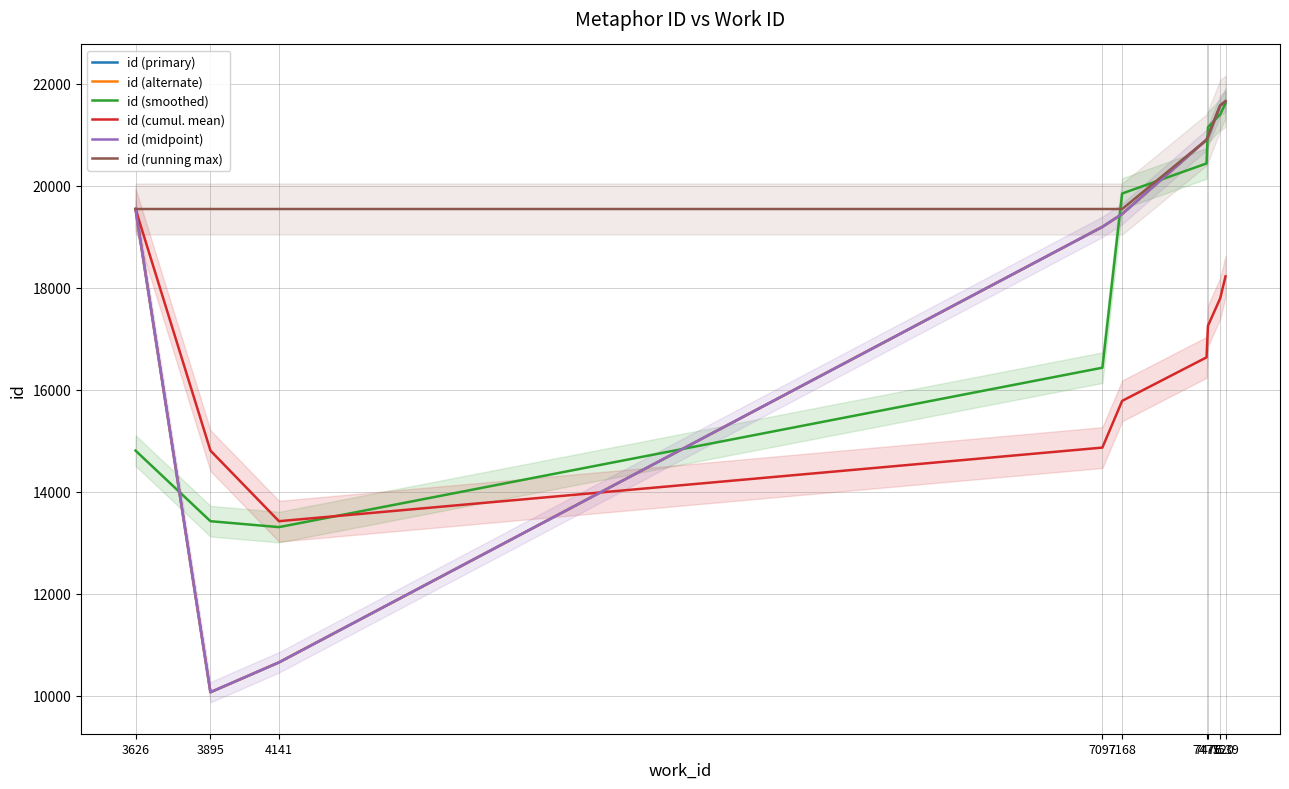

What is the lowest value of the id (primary) series?

10073